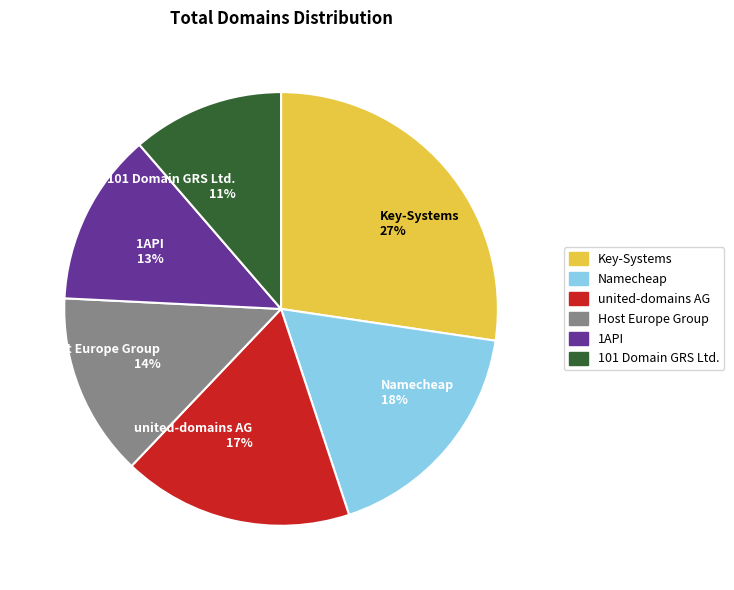

Count the number of slices in the pie.

6